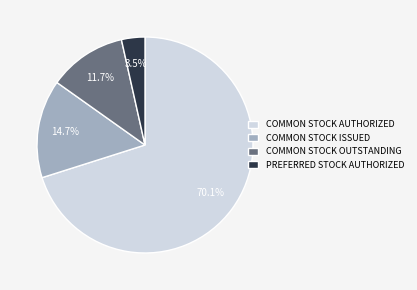

Approximately how many times larger is the value at PREFERRED STOCK AUTHORIZED compared to COMMON STOCK OUTSTANDING?

0.3